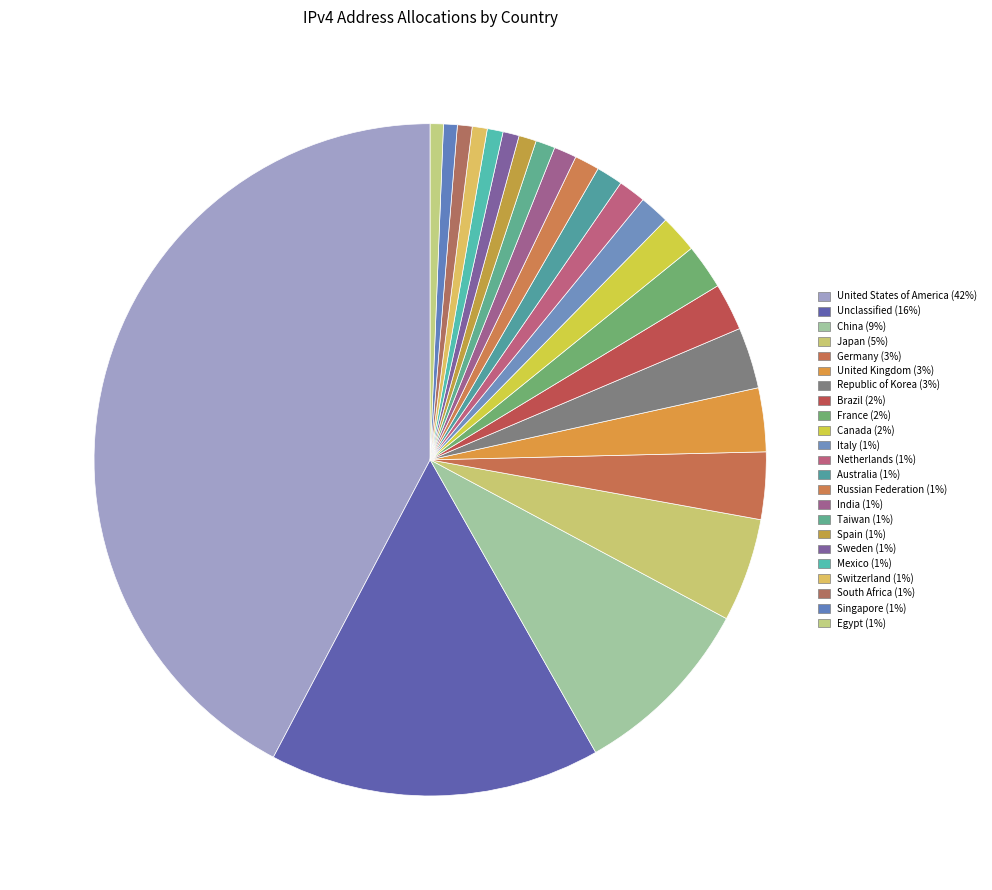

How many slices are in this pie chart?

23